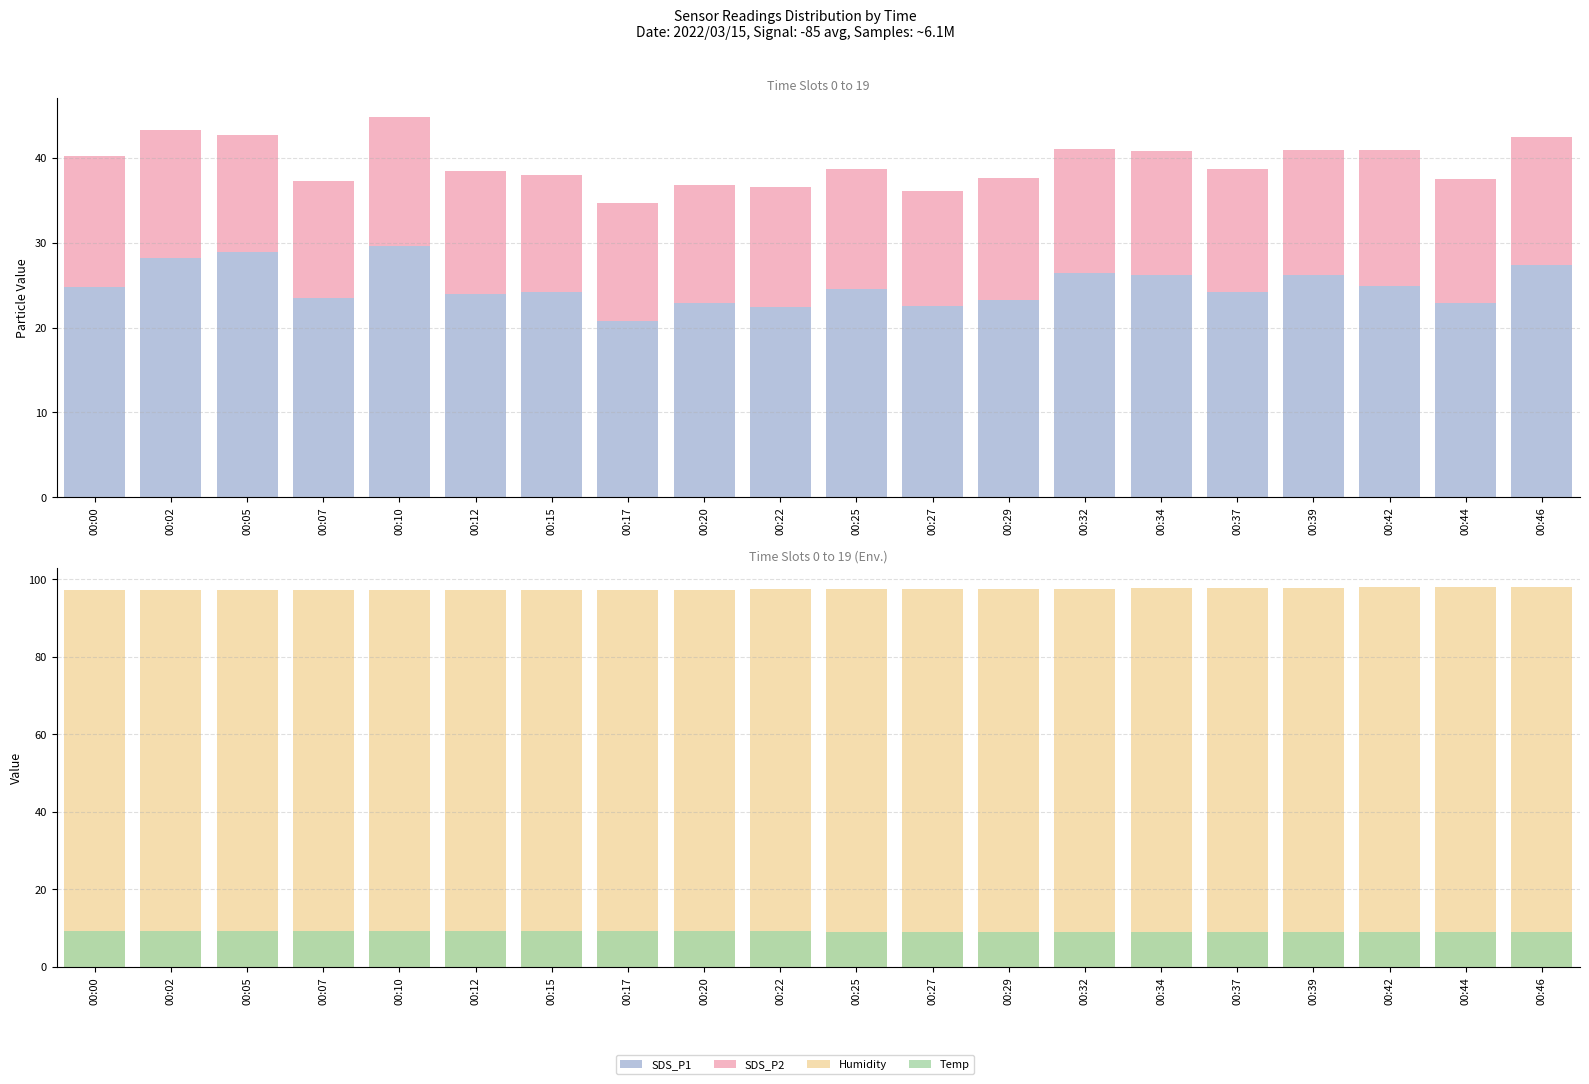

What are all the series names shown in the legend?

SDS_P1, SDS_P2, Humidity, Temp